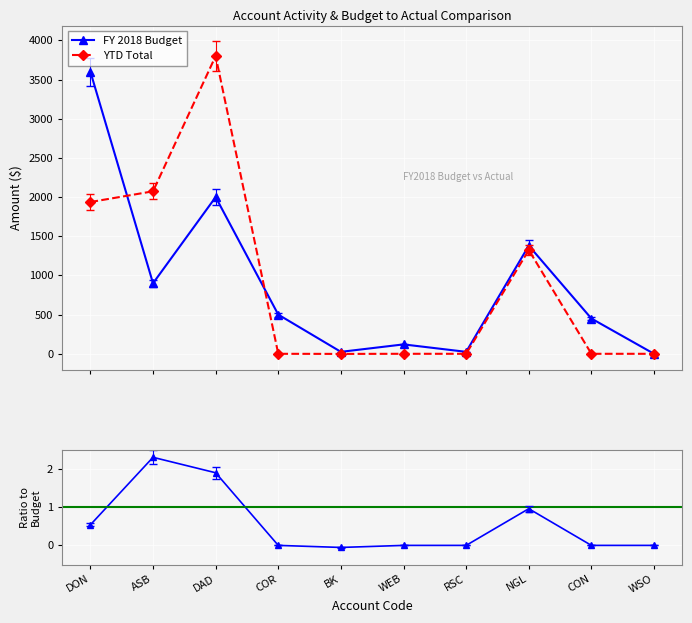

What position from the left is WEB?

6